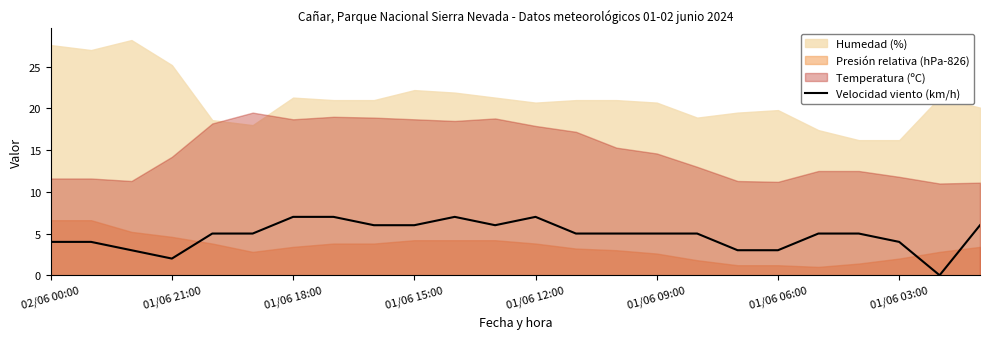

How many data points are above 5?

8